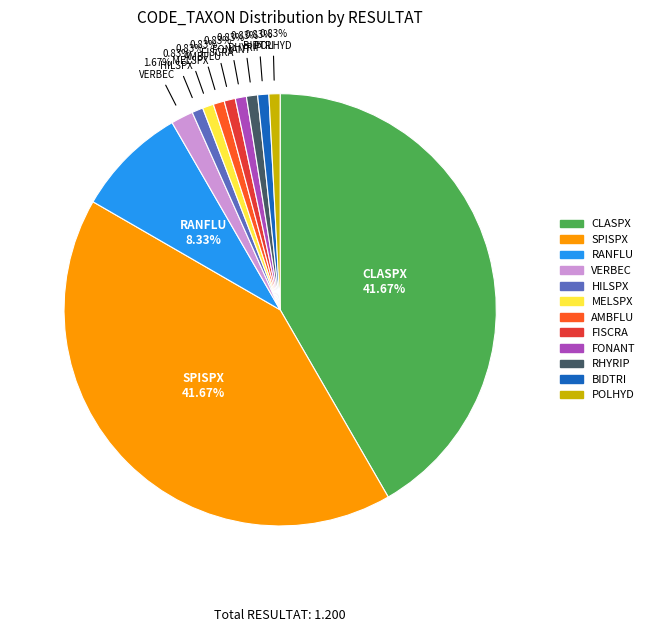

Between VERBEC and BIDTRI, which is larger?

VERBEC